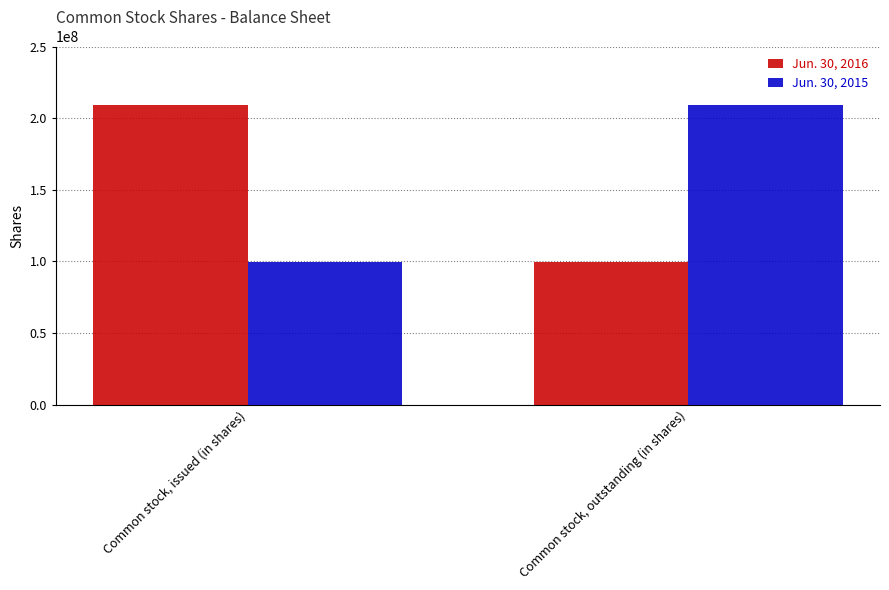

Rank the categories by Jun. 30, 2016 value from highest to lowest.

Common stock, issued (in shares), Common stock, outstanding (in shares)